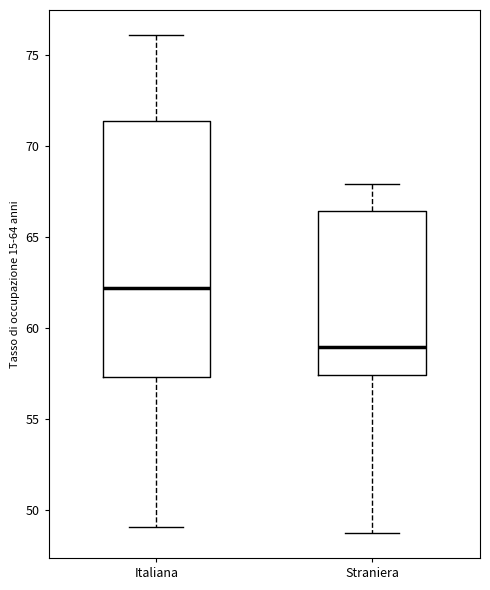

Reading left to right, read every box against the y-axis: the position of its median line, the range the box covers, and the ends of its whiskers. The values are not printed on the chart, so give them approximately, as read against the axis.

Italiana: median 62.0, box 57.5 to 71.5, whiskers 49.0 to 76.0
Straniera: median 59.0, box 57.5 to 66.5, whiskers 48.5 to 68.0